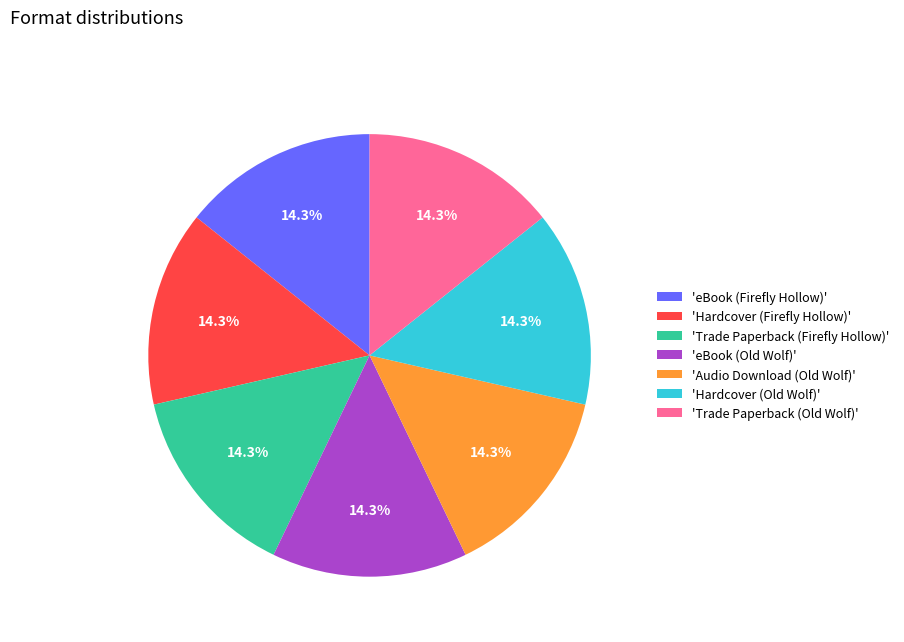

What is the ratio of the value at 'Trade Paperback (Firefly Hollow)' to the value at 'eBook (Old Wolf)'?

1.0